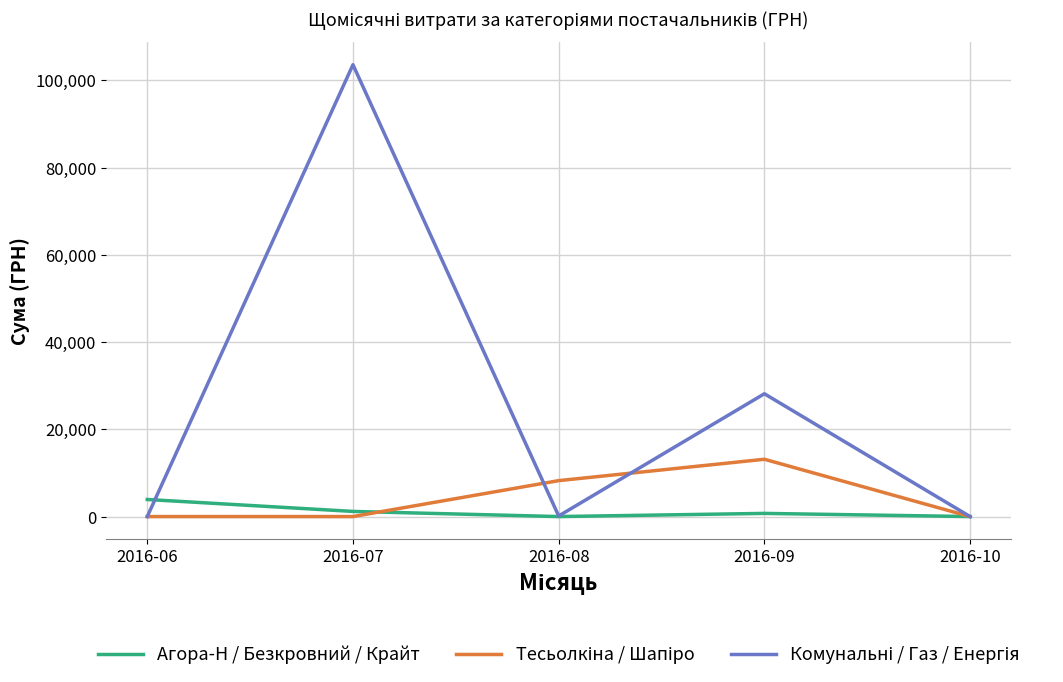

At which category is the sum across all series the highest?

2016-07